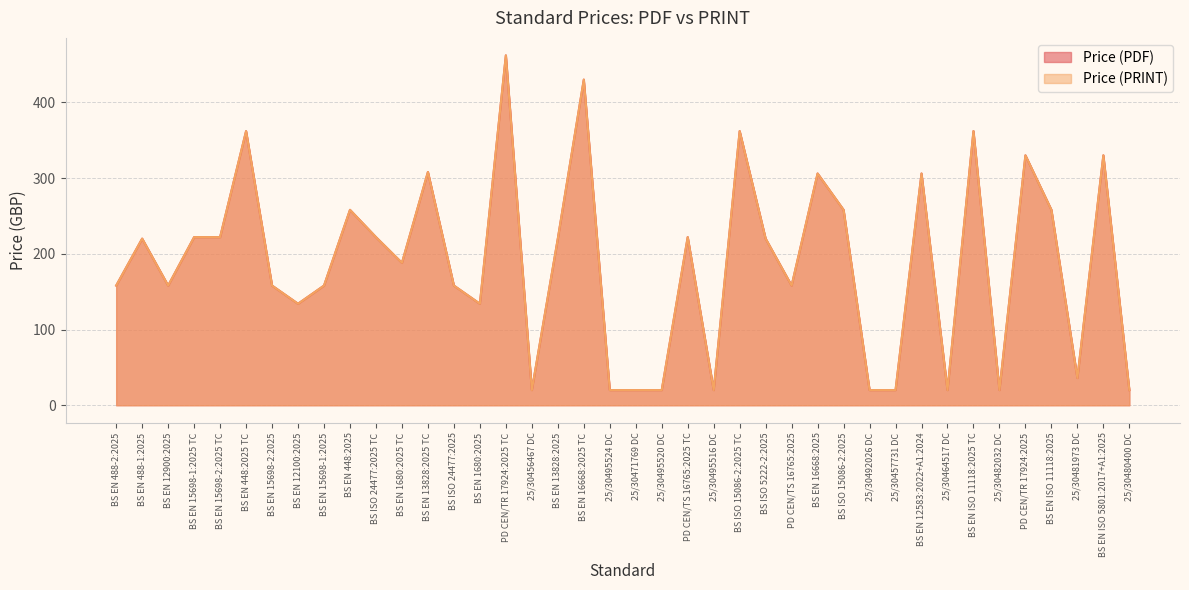

Between 25/30482032 DC and BS EN ISO 11118:2025 TC, which is larger?

BS EN ISO 11118:2025 TC